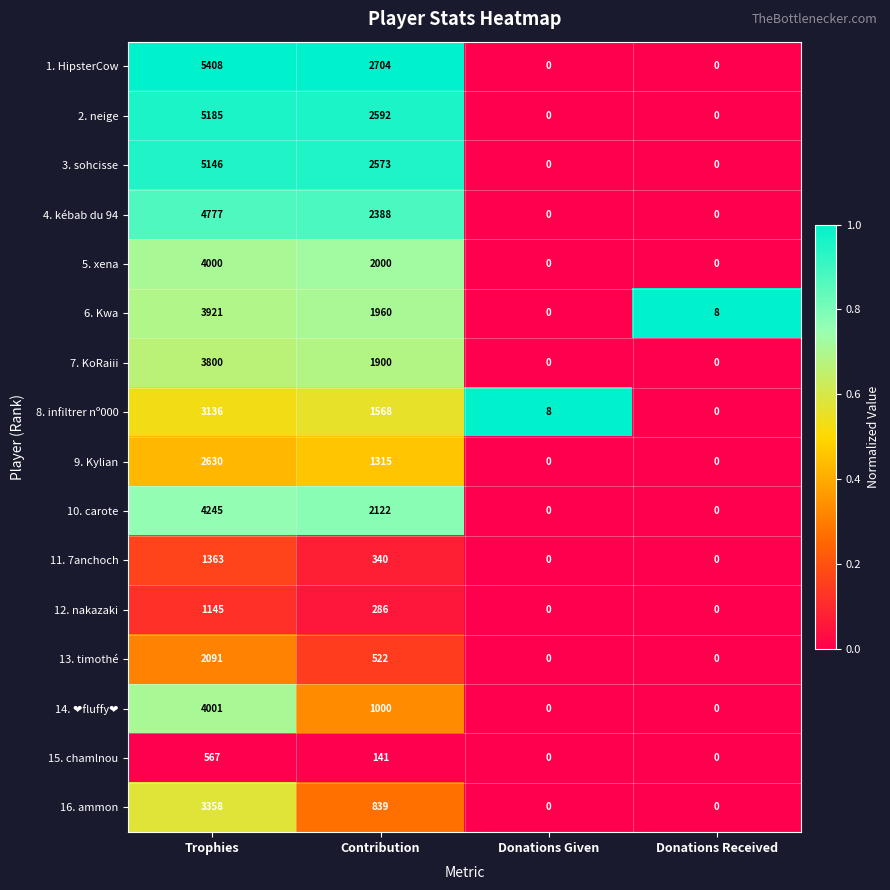

What is the spread (max minus min) of values at Donations Given?

8